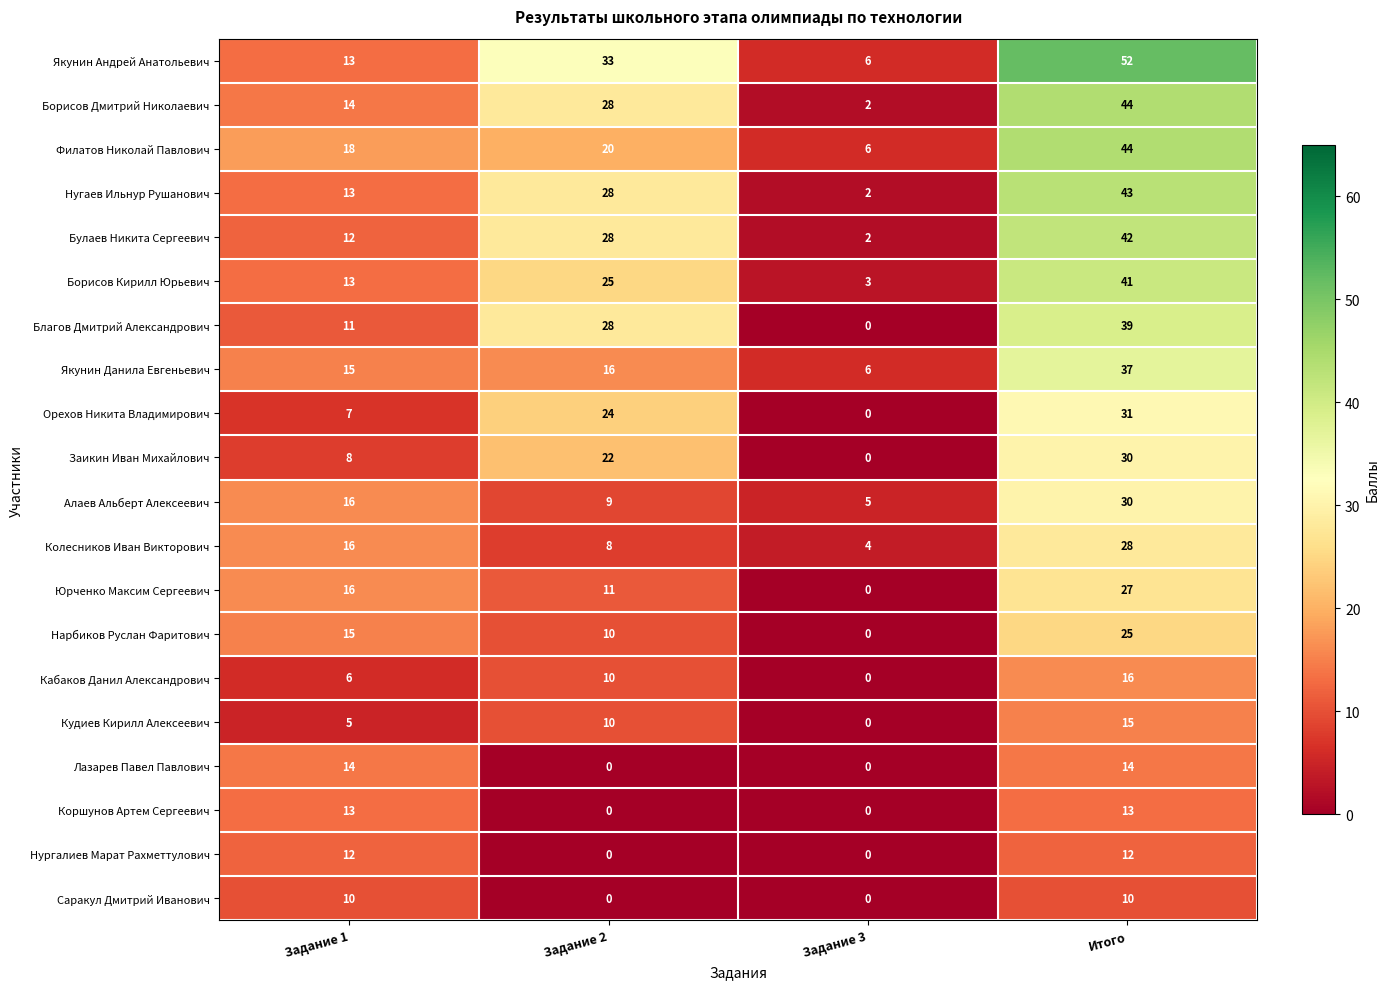

How many data points in Булаев Никита Сергеевич are less than 28?

2